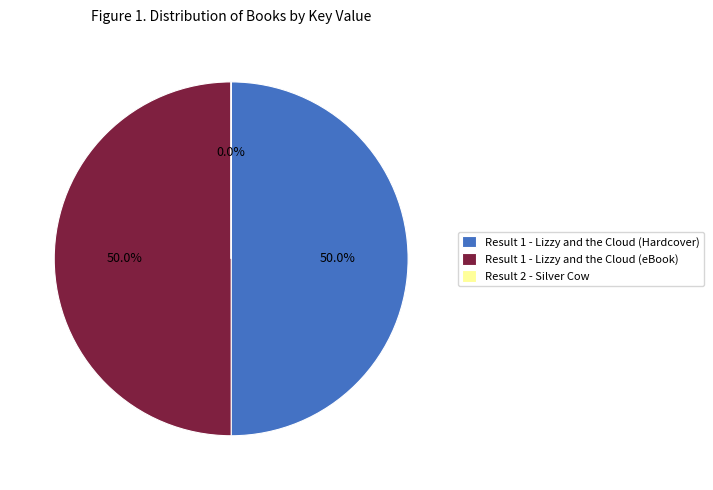

What portion of the pie excludes Result 1 - Lizzy and the Cloud (Hardcover)?

50.0%